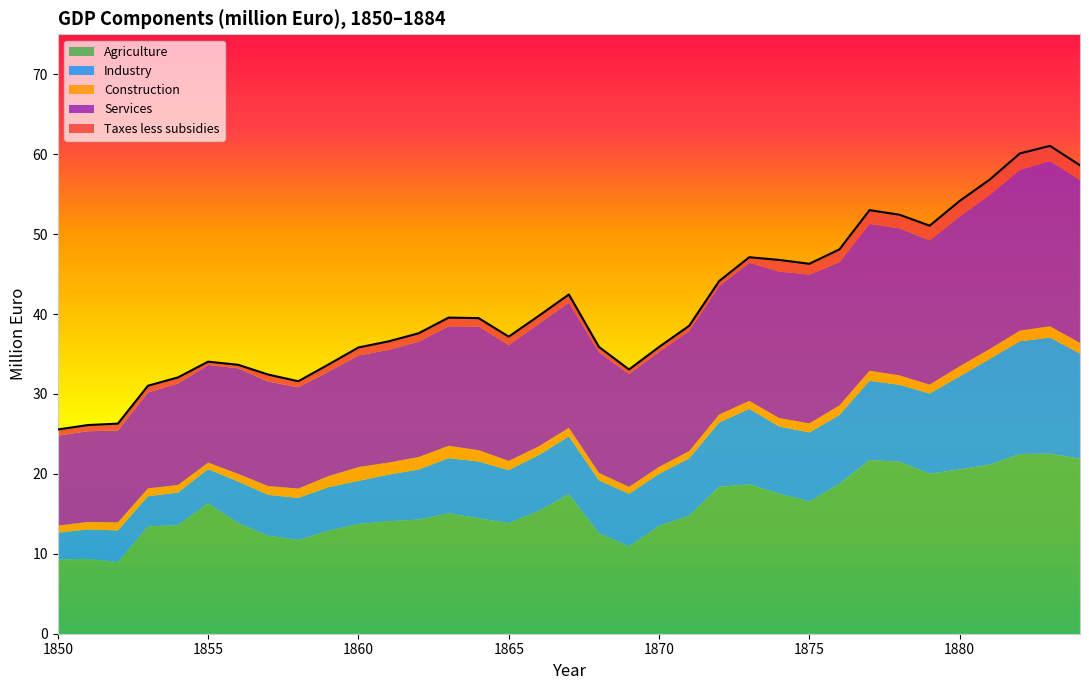

Which category has the lowest value in the Industry series?

1850